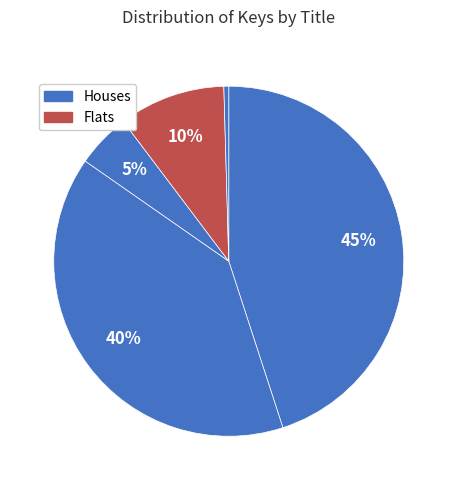

How many slices are in this pie chart?

5